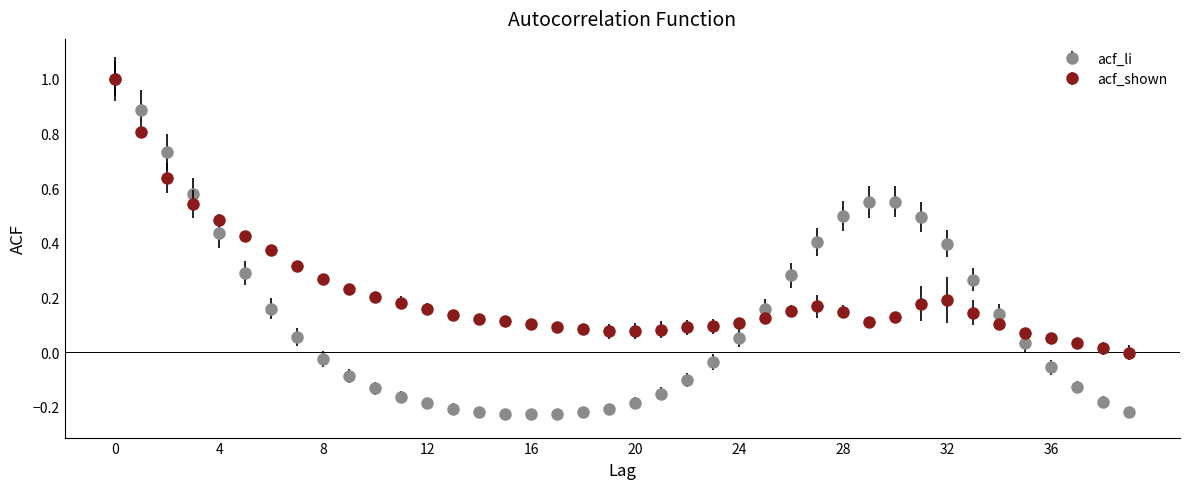

What are all the series names shown in the legend?

acf_li, acf_shown